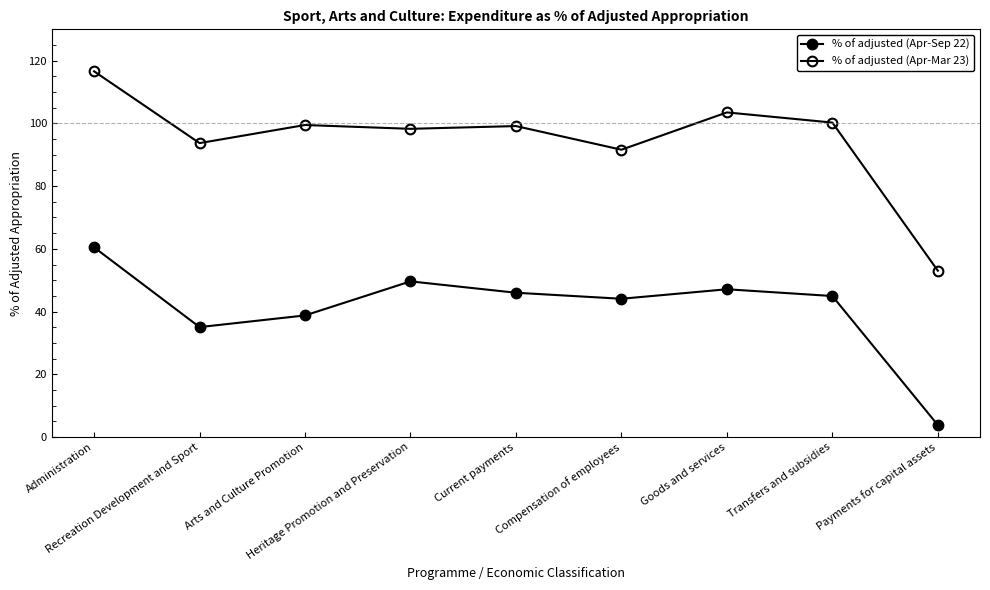

Is it true that % of adjusted (Apr-Mar 23) equals 163.1 at Transfers and subsidies?

False